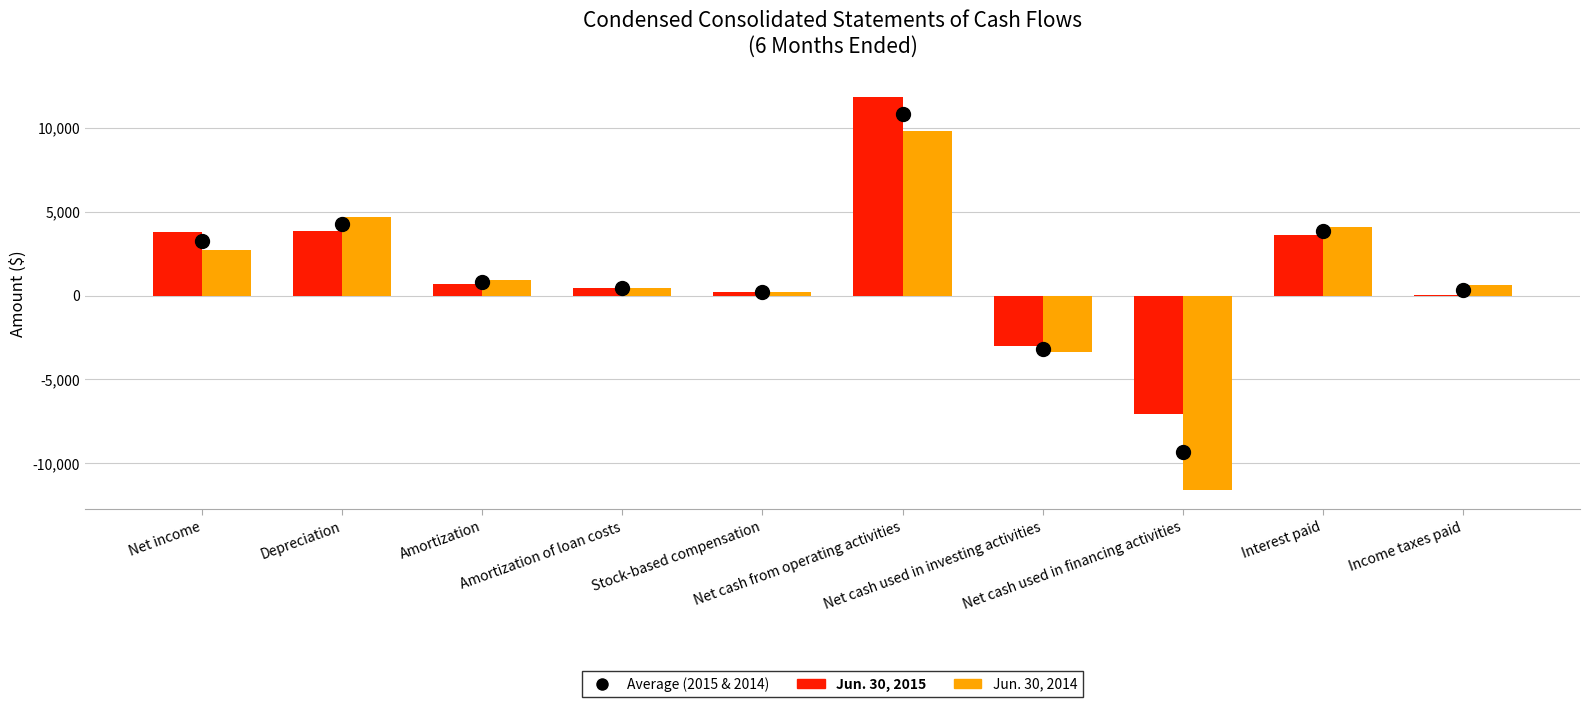

The Jun. 30, 2015 series shows 5093 at Net income. True or false?

False